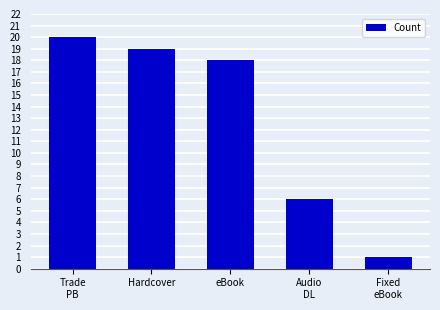

Rank the categories by value from lowest to highest.

Fixed
eBook, Audio
DL, eBook, Hardcover, Trade
PB